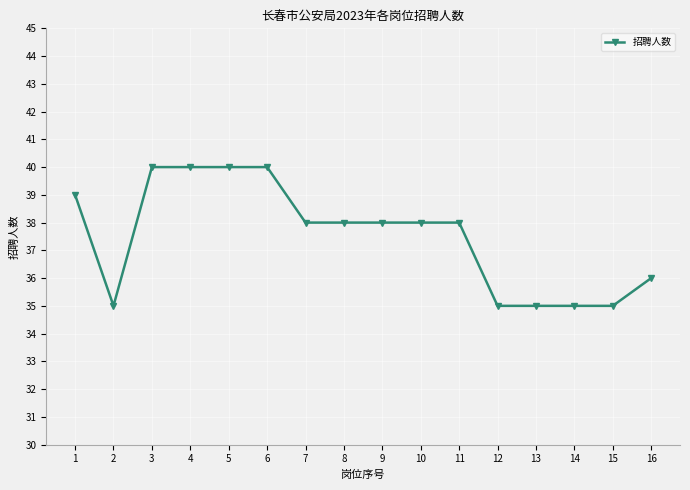

What is the value of the 9th point from the left?

38